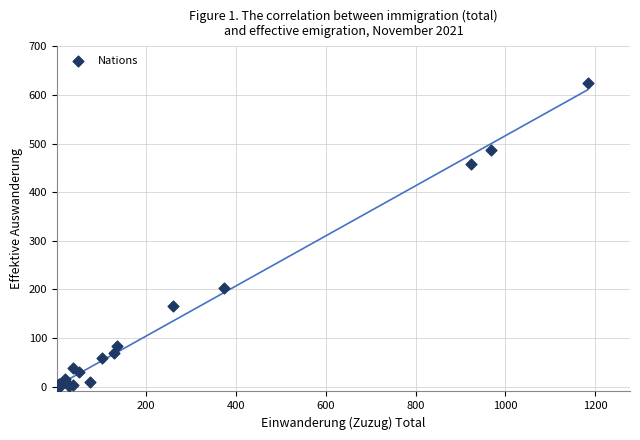

What Y value in the scatter plot is closest to 312?

203